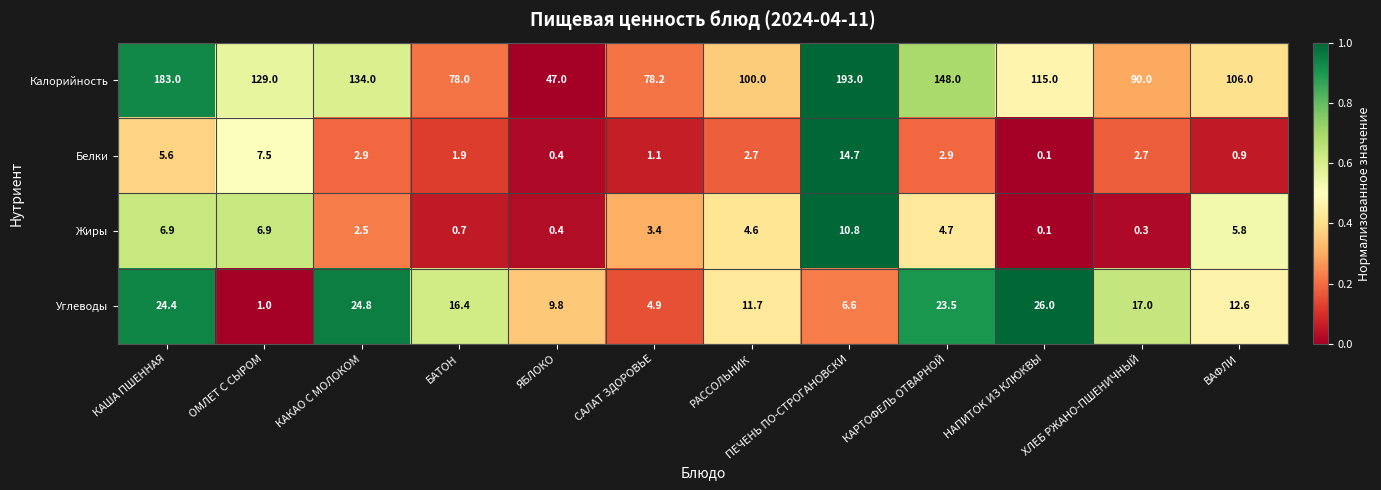

The value of Жиры at ХЛЕБ РЖАНО-ПШЕНИЧНЫЙ is 0.3. True or false?

True